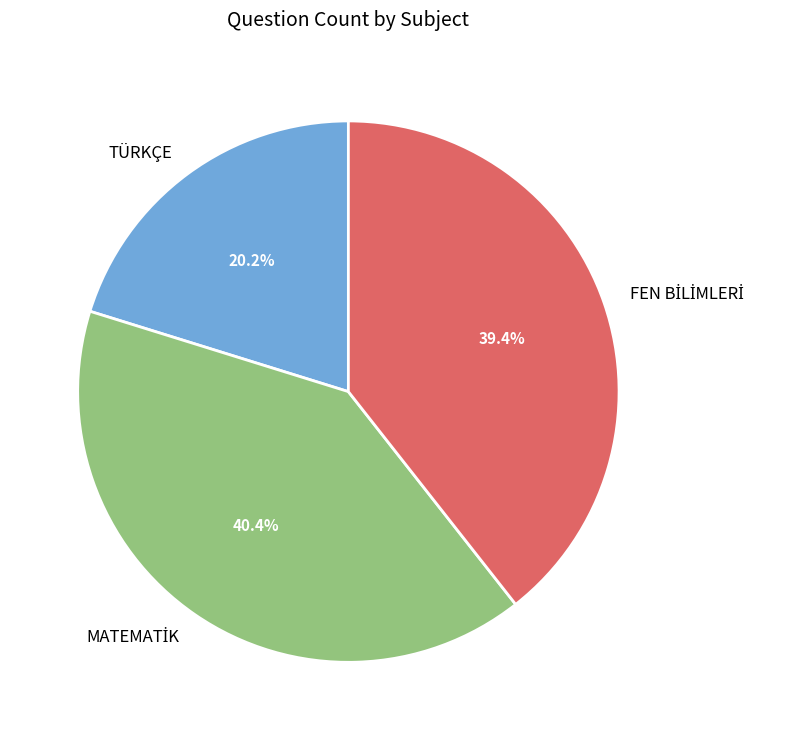

Which slice is the smallest?

TÜRKÇE